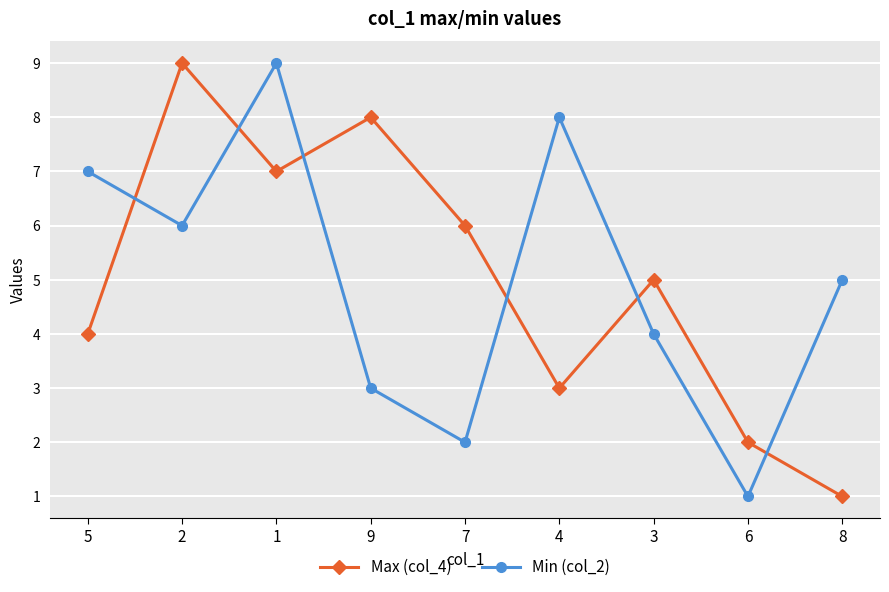

The value of Max (col_4) at 6 is 1. True or false?

False